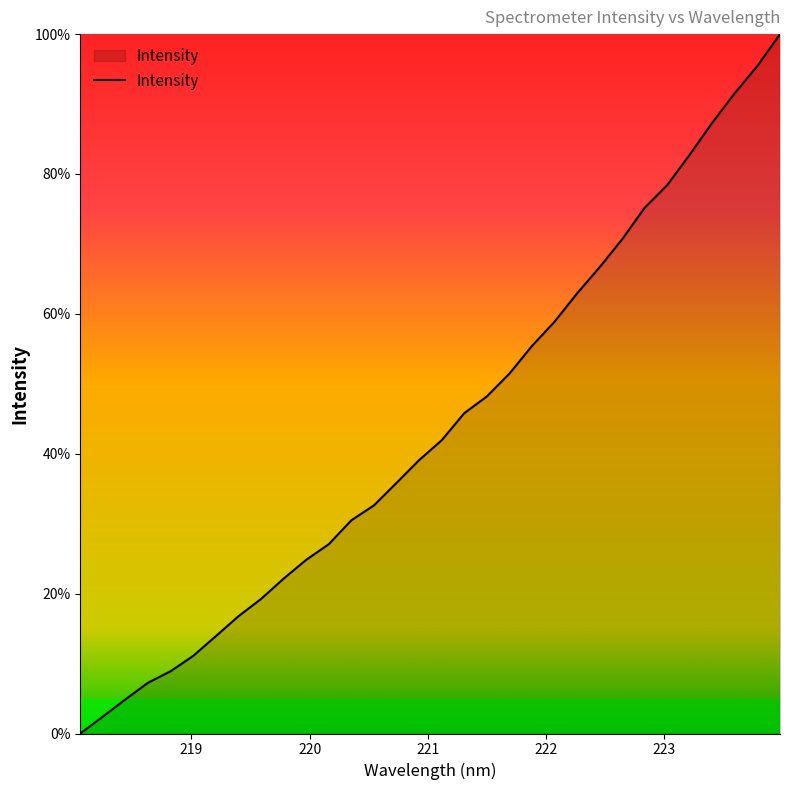

What is the difference between the maximum and minimum values?

100.0